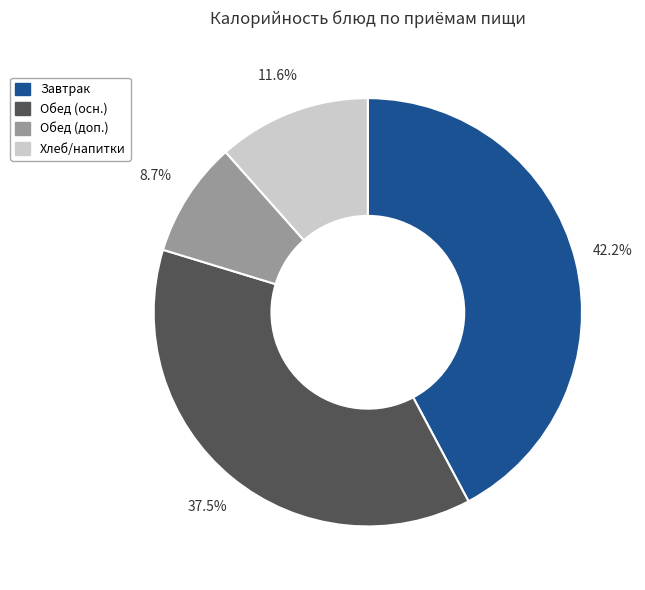

What is the ratio of the value at Обед (осн.) to the value at Хлеб/напитки?

3.2